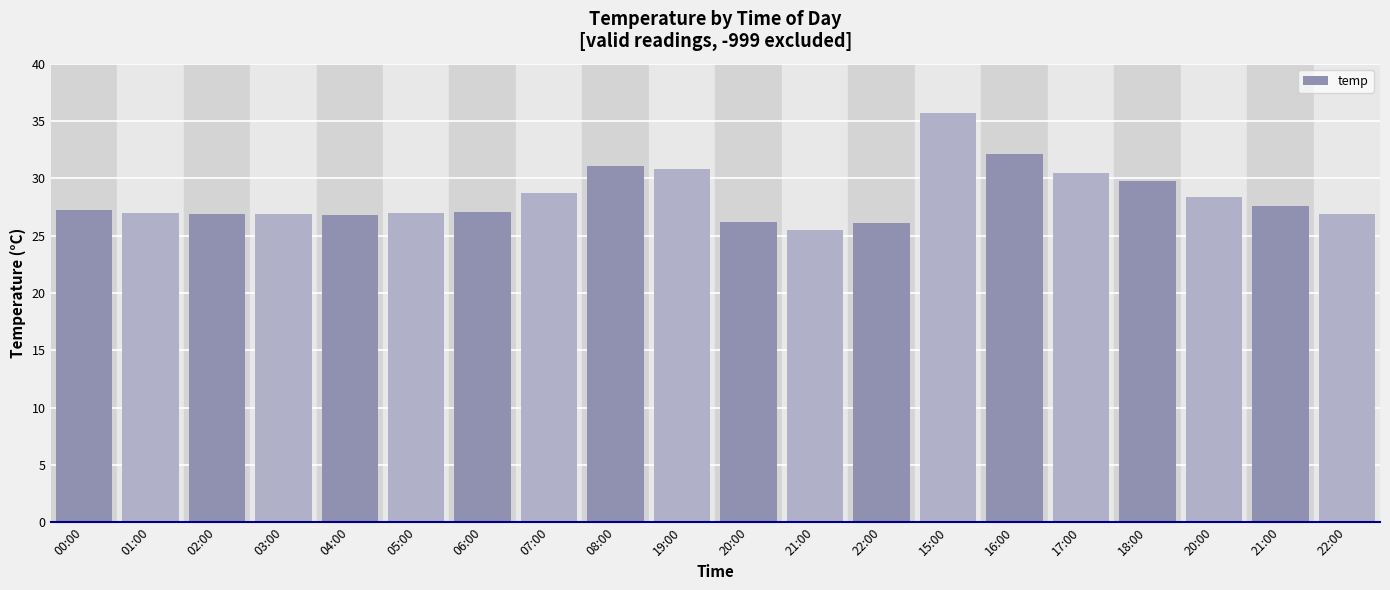

Are the bars grouped side by side (vs. stacked)?

No